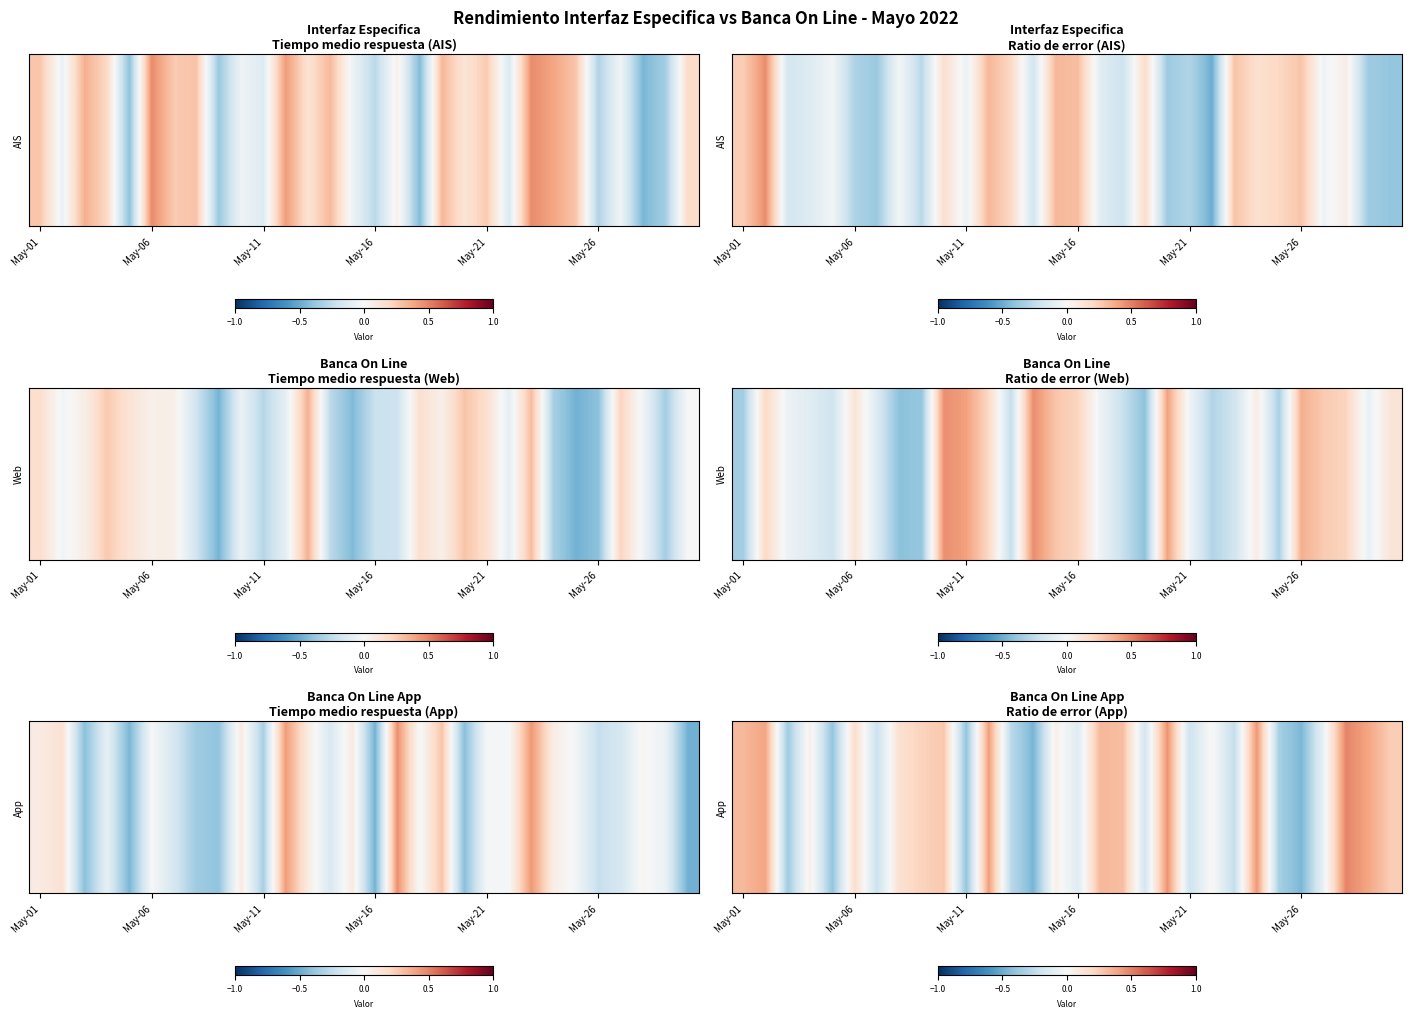

What is the greatest value displayed?

0.5